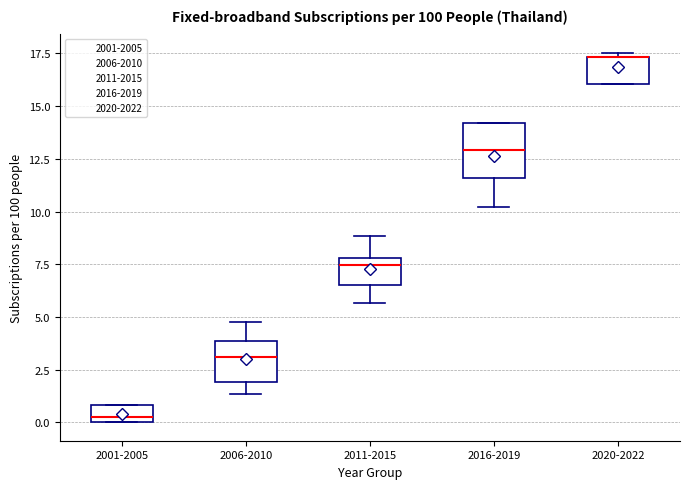

Which box is the tallest, from its lower edge to its upper edge?

2016-2019